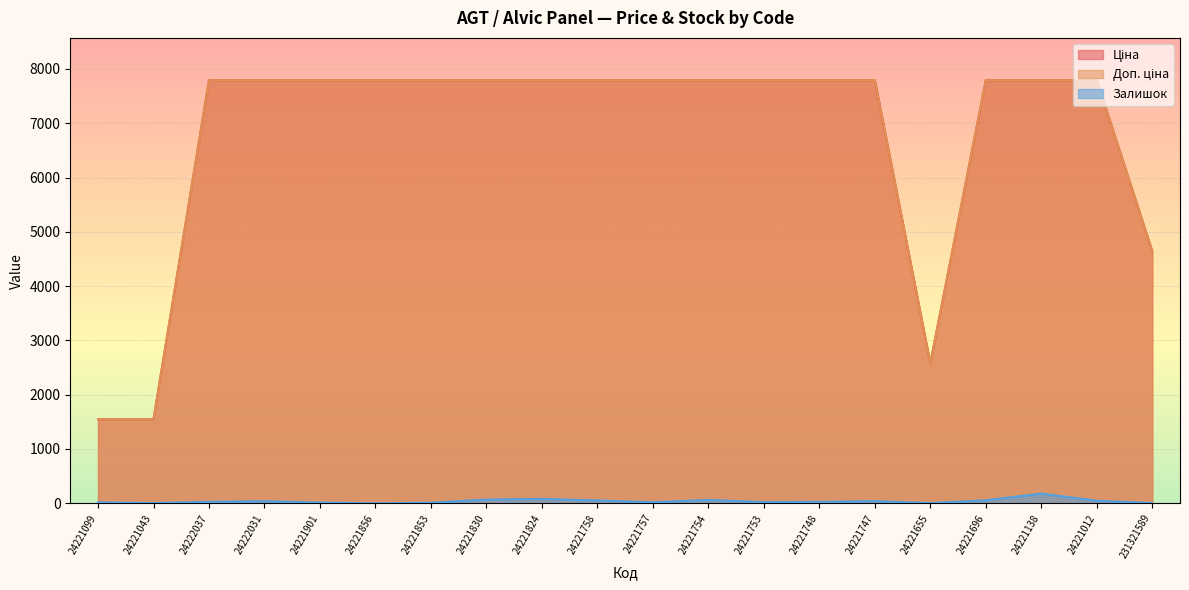

Where is Доп. ціна nearest to the value 4670?

231321589